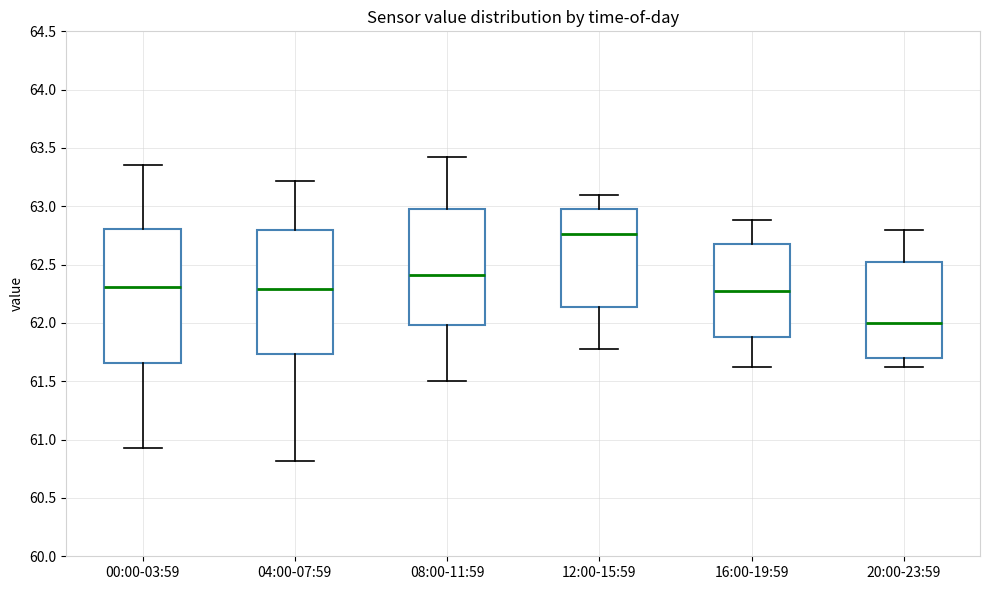

Reading left to right, read every box against the y-axis: the position of its median line, the range the box covers, and the ends of its whiskers. The values are not printed on the chart, so give them approximately, as read against the axis.

00:00-03:59: median 62.30, box 61.65 to 62.80, whiskers 60.95 to 63.35
04:00-07:59: median 62.30, box 61.75 to 62.80, whiskers 60.80 to 63.20
08:00-11:59: median 62.40, box 62.00 to 63.00, whiskers 61.50 to 63.40
12:00-15:59: median 62.75, box 62.15 to 63.00, whiskers 61.80 to 63.10
16:00-19:59: median 62.30, box 61.90 to 62.70, whiskers 61.60 to 62.90
20:00-23:59: median 62.00, box 61.70 to 62.55, whiskers 61.60 to 62.80